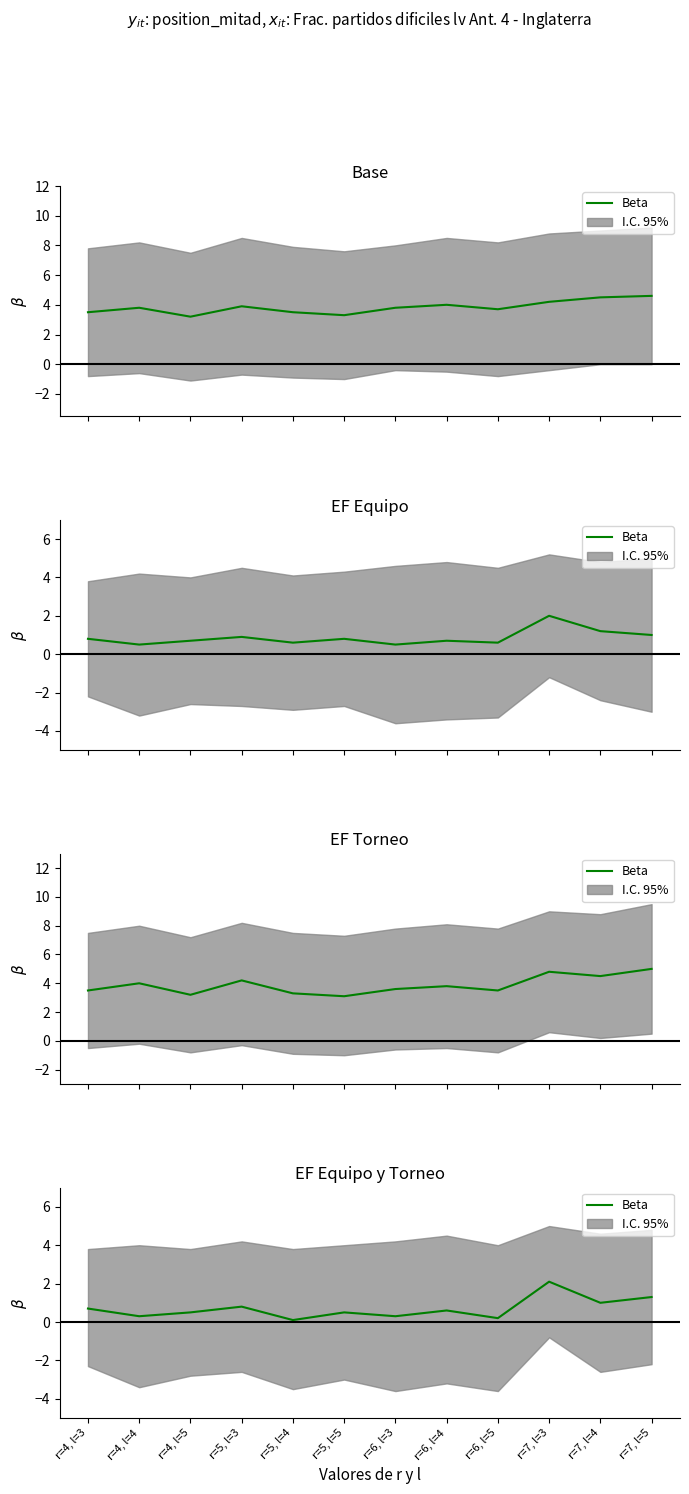

What is the sum of all values?

8.4